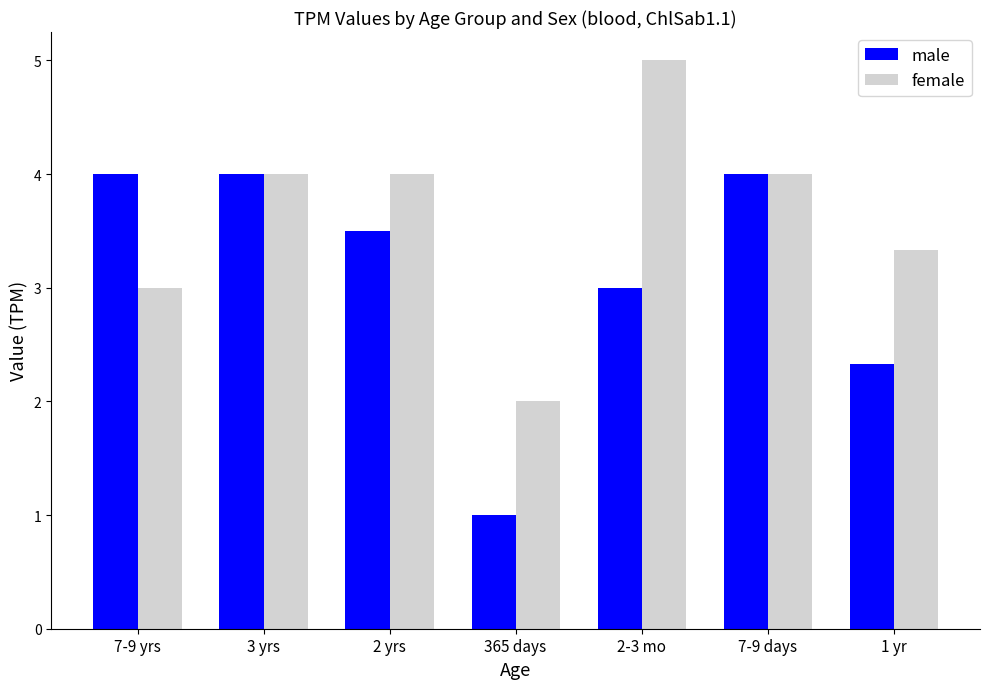

Is the value of female at 3 yrs greater than the value of male at 1 yr?

Yes